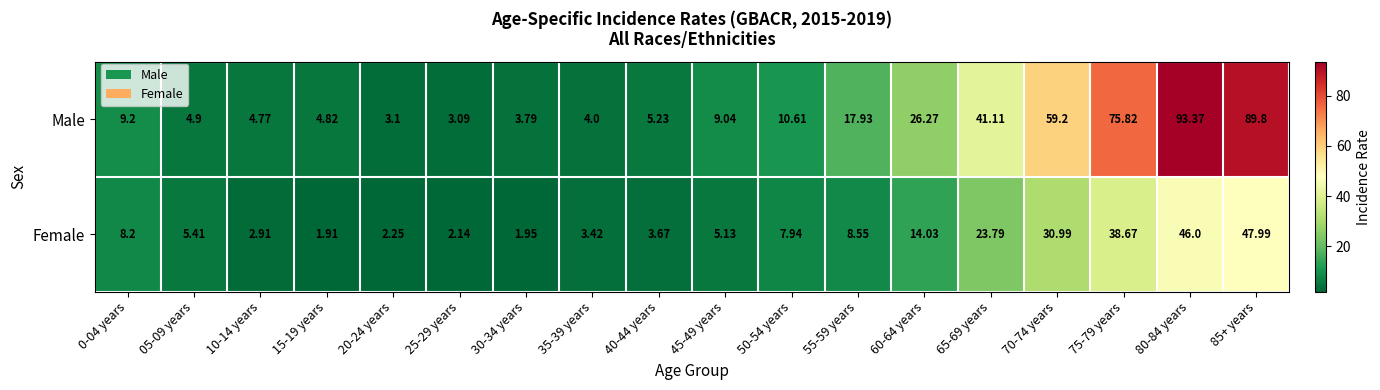

Rank the series at 65-69 years from lowest to highest value.

Female, Male